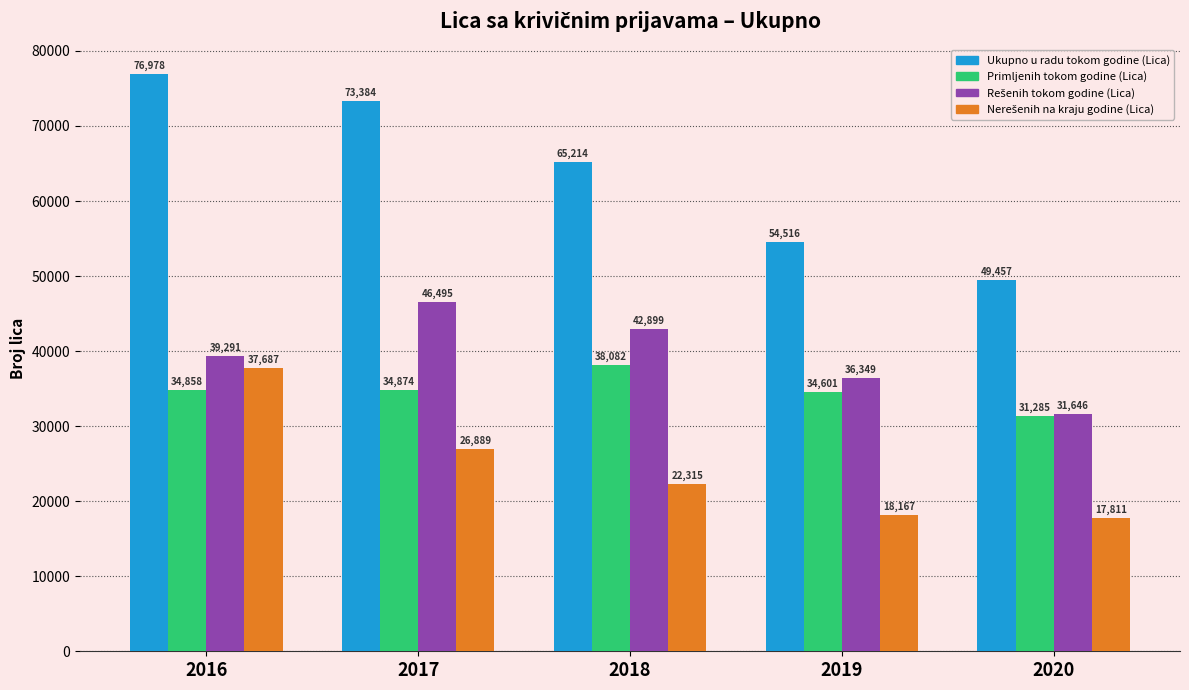

What value does the Ukupno u radu tokom godine (Lica) series have at 2019?

54516